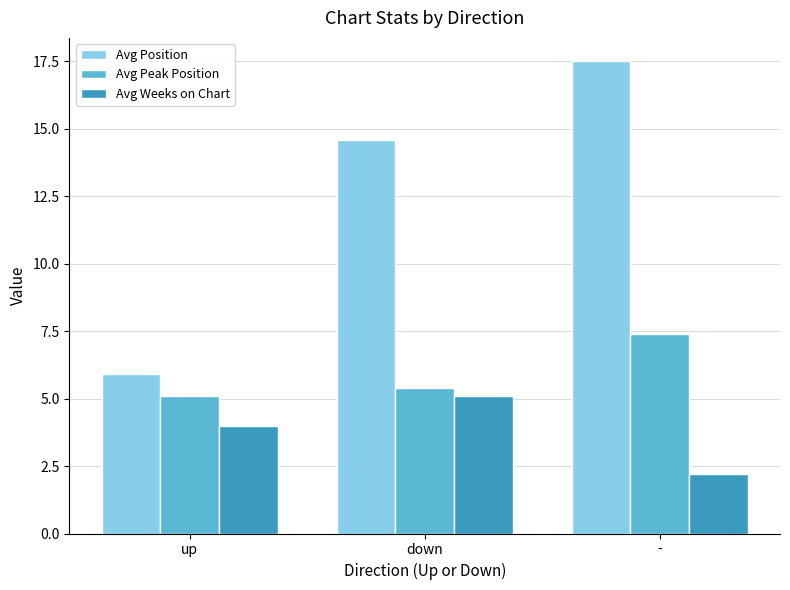

At how many categories does at least one series exceed 6?

2